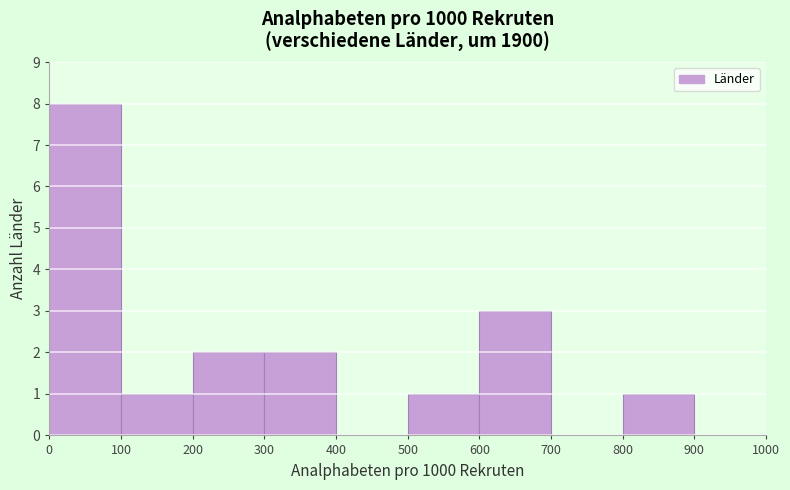

Reading left to right, transcribe this chart: for each bar, give the range it covers on the x-axis and its height. The values are not printed on the chart, so give them approximately, as read against the axis.

0 to 100: 8
100 to 200: 1
200 to 300: 2
300 to 400: 2
400 to 500: 0
500 to 600: 1
600 to 700: 3
700 to 800: 0
800 to 900: 1
900 to 1000: 0